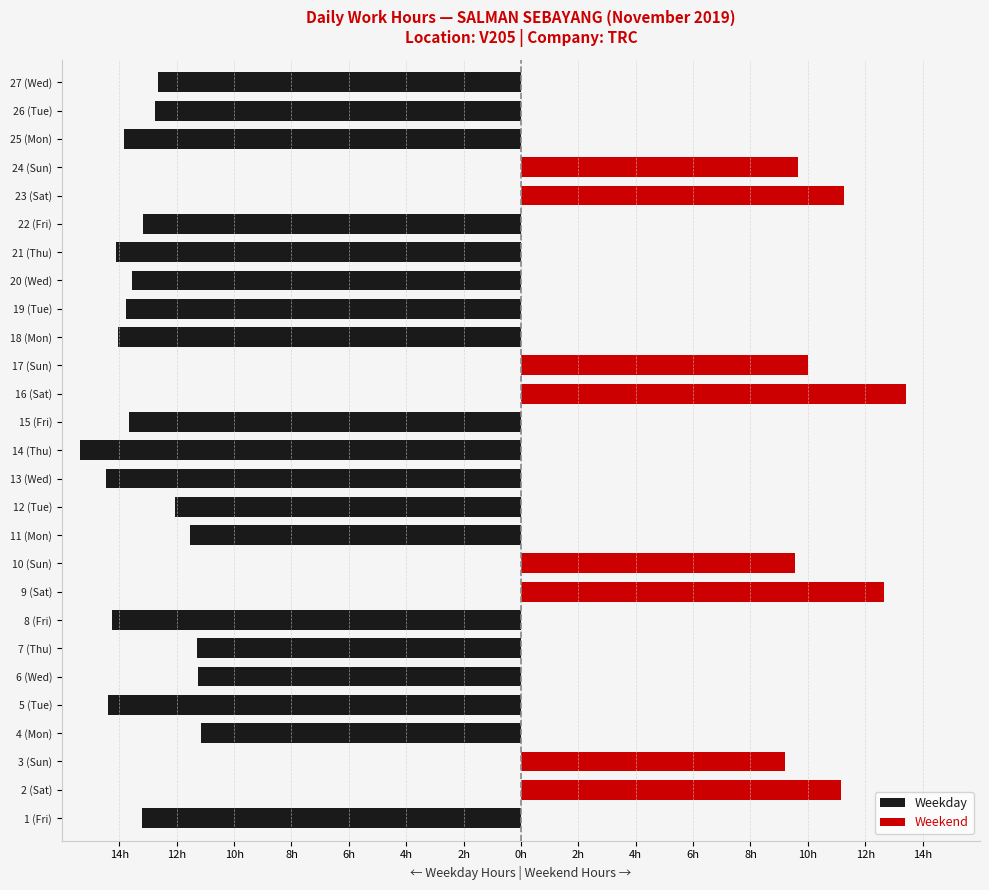

The Weekend series shows 5.4 at 15 (Fri). True or false?

False